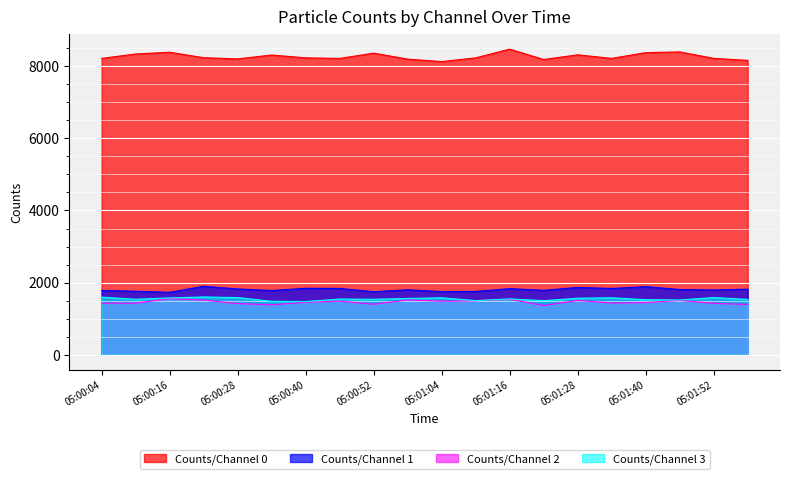

At which category is the sum across all series the highest?

05:01:16